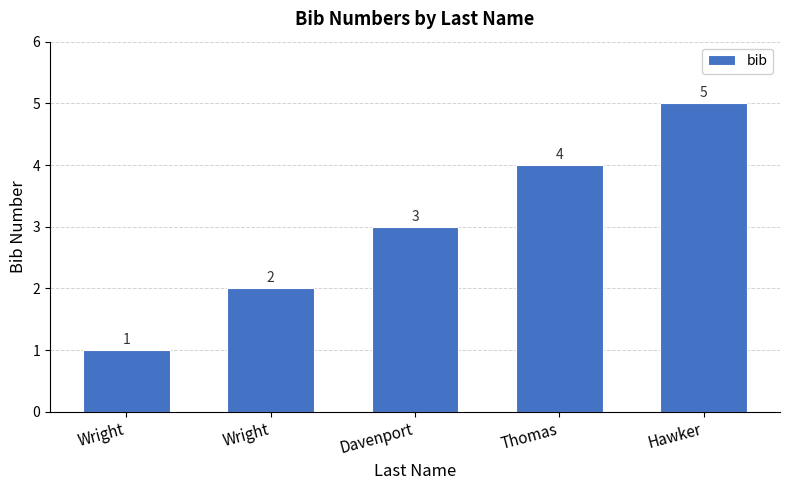

How many data points does each series have?

5